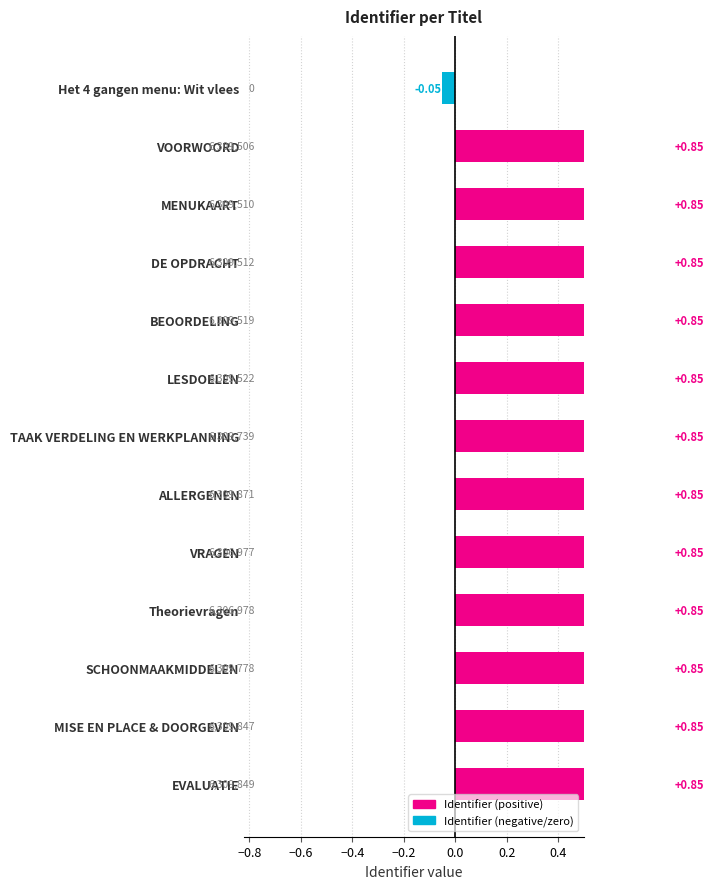

What is the greatest value displayed?

0.8